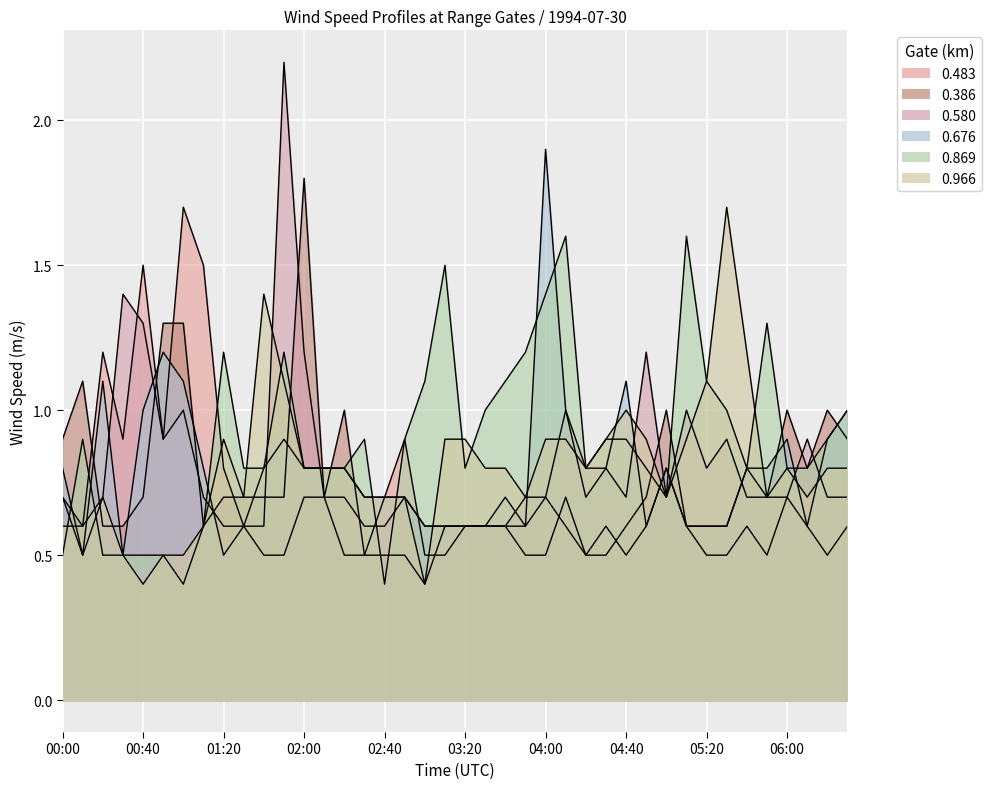

Is it true that 0.869 equals 0.8 at 04:50?

True